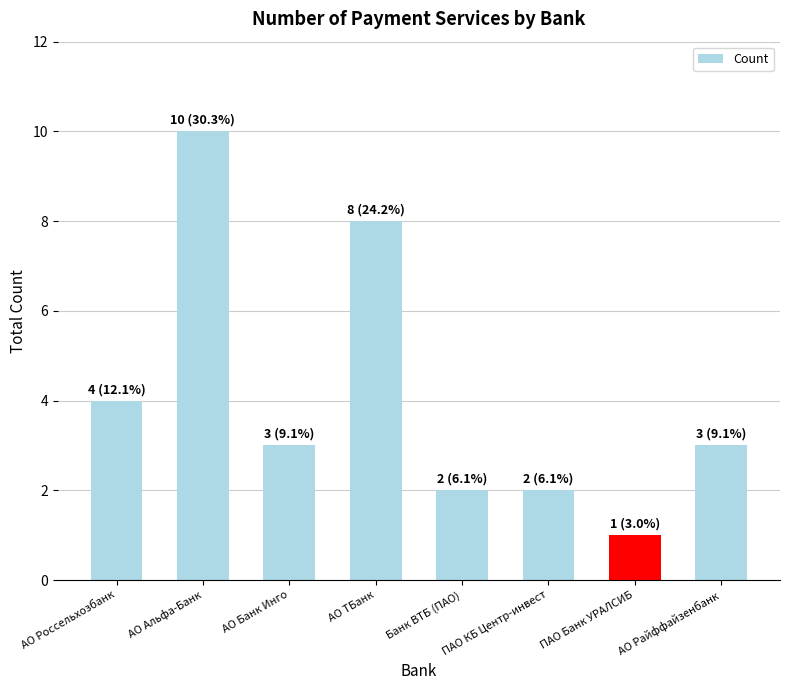

What is the difference between the values at АО Россельхозбанк and ПАО КБ Центр-инвест?

2